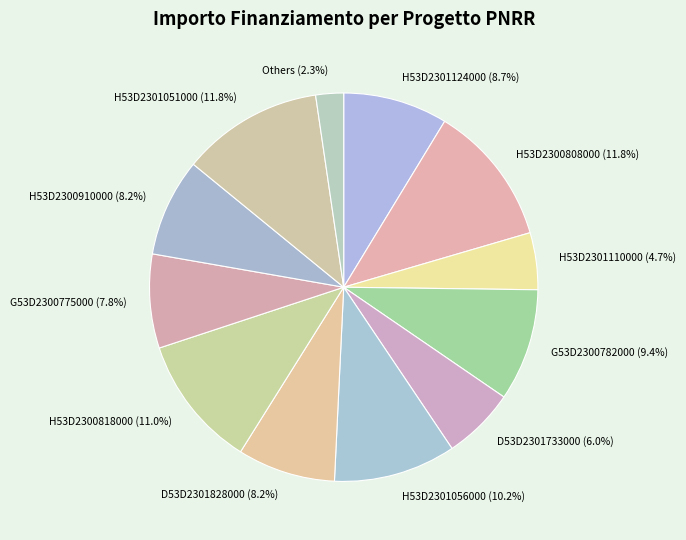

How many slices are in this pie chart?

12